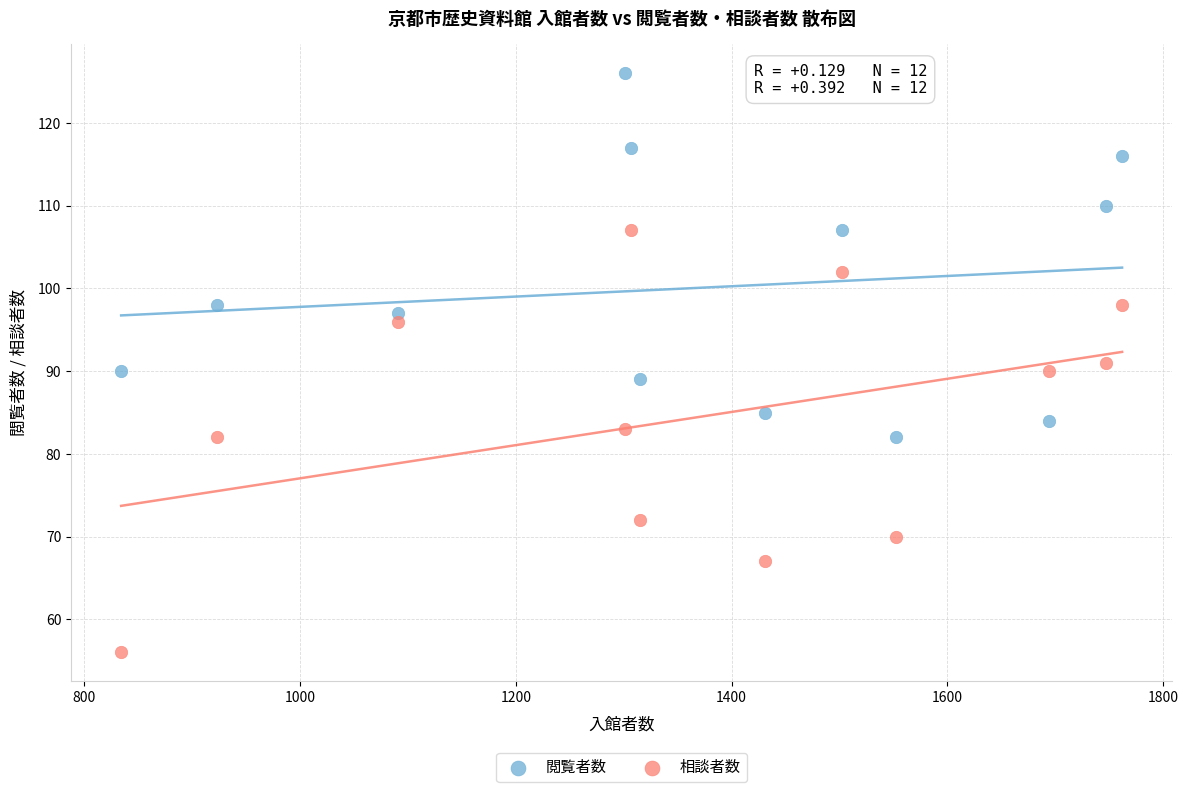

Which series reaches the minimum Y coordinate?

相談者数